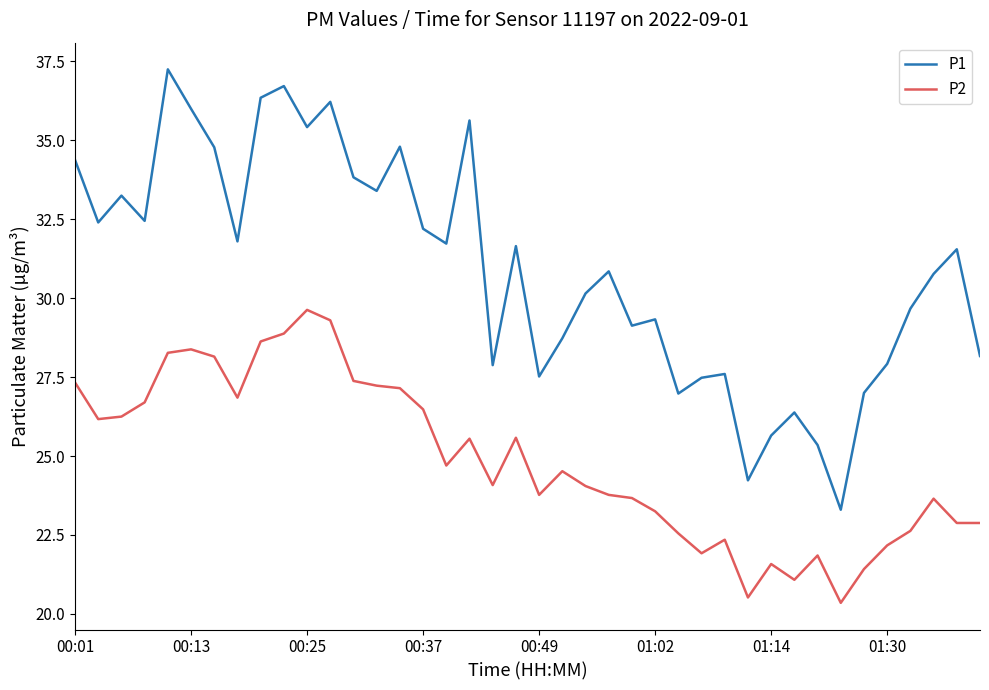

What is the minimum value for P1?

23.3